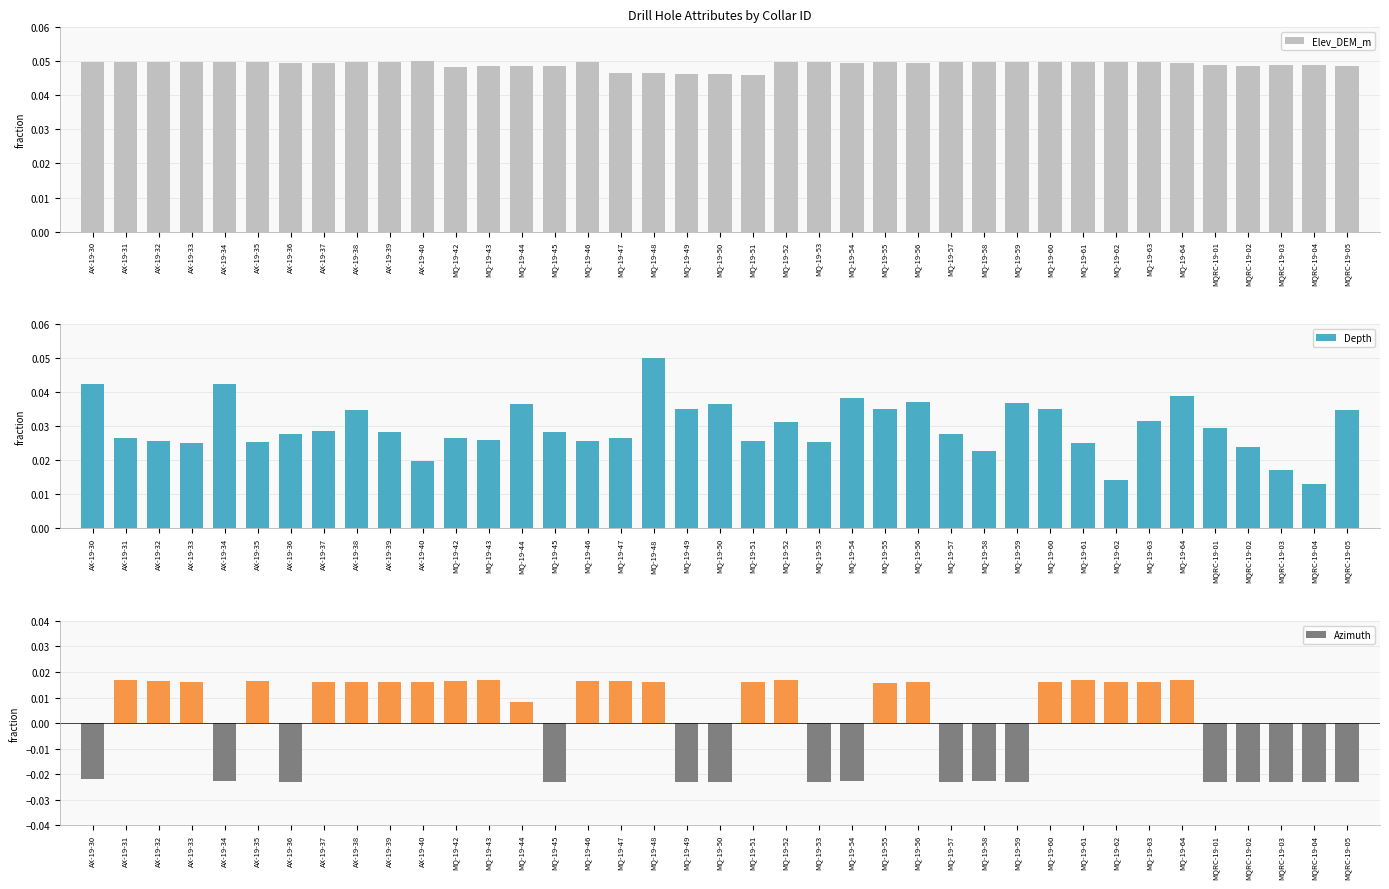

At which label does Azimuth reach its peak?

AX-19-31